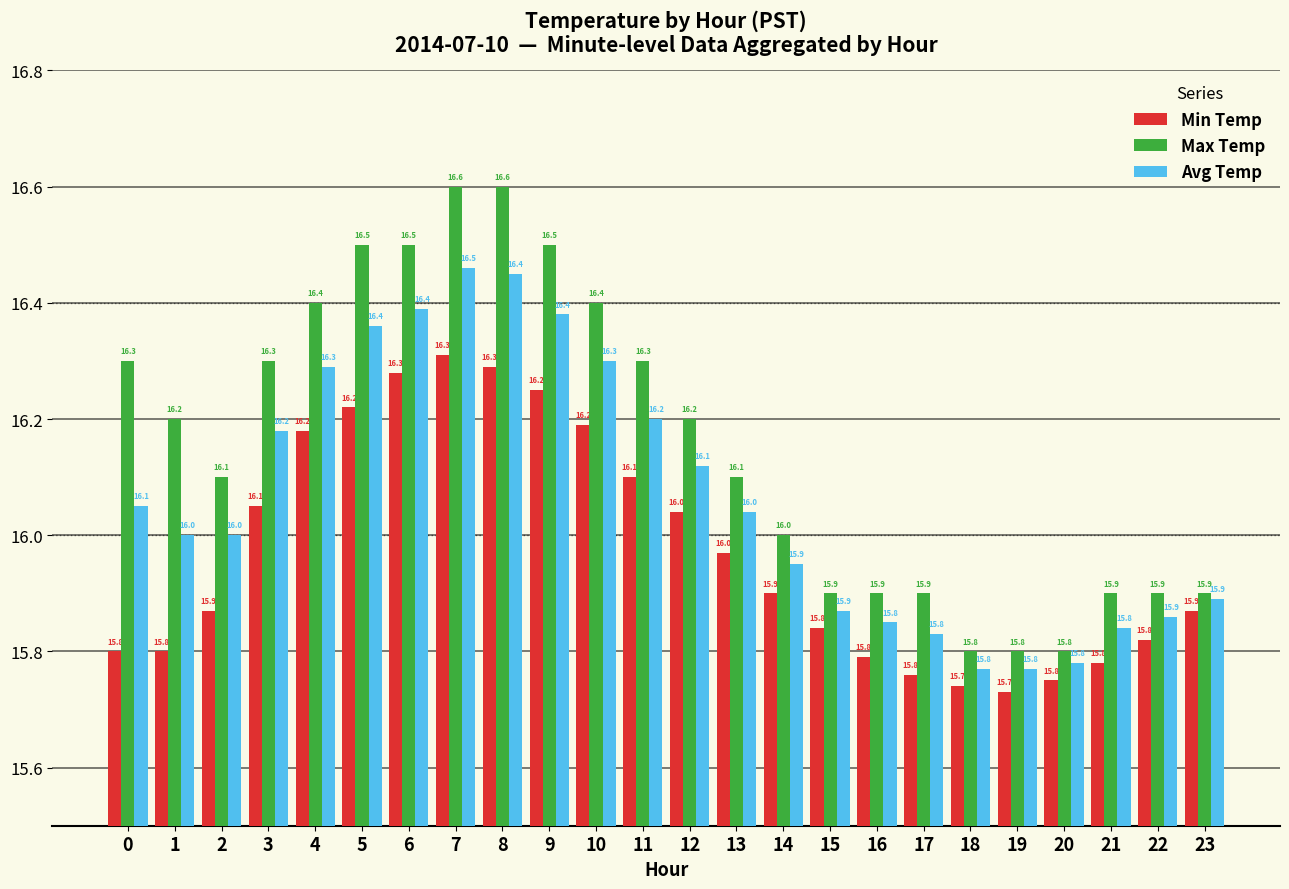

Count the number of data series in this chart.

3